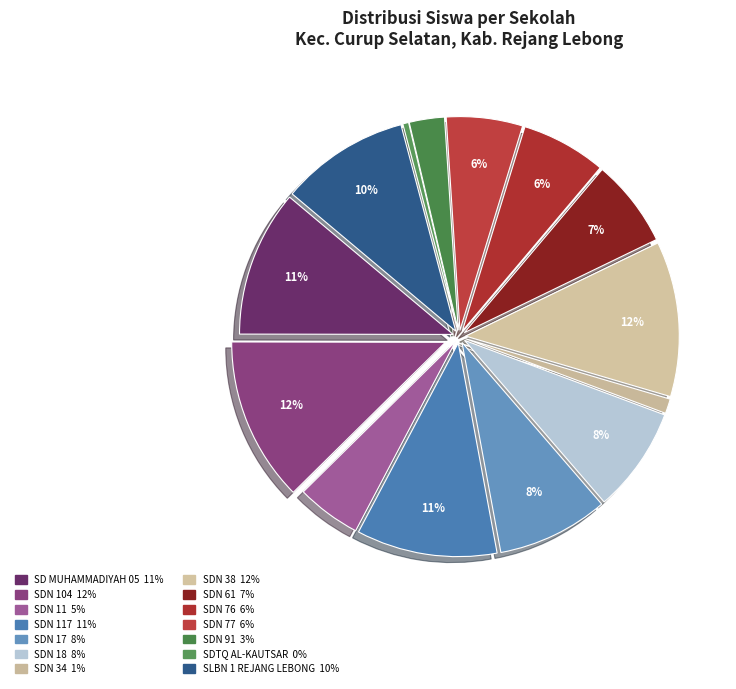

Is there any slice that represents more than half of the pie?

No